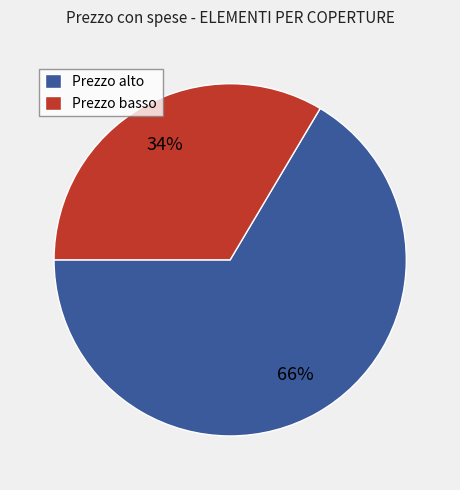

What is the ratio of the value at Prezzo basso to the value at Prezzo alto?

0.5